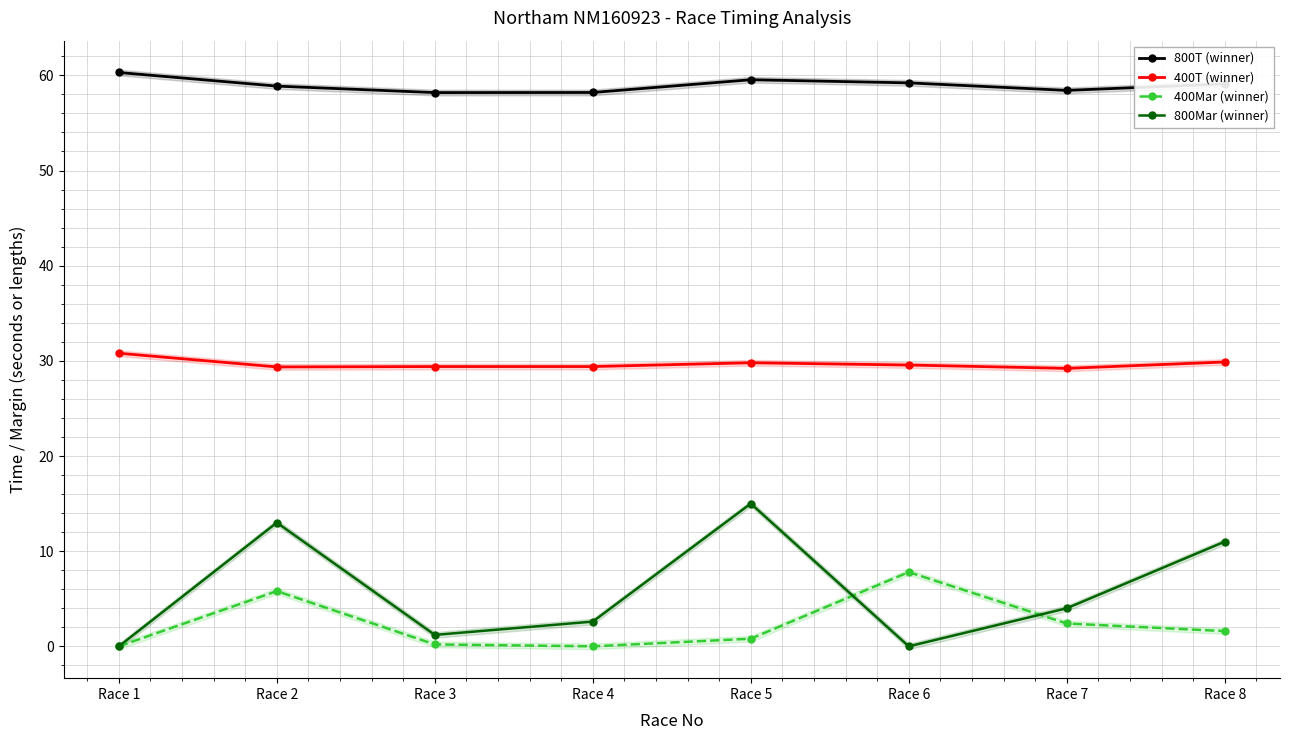

True or false: 400T (winner) has a value of 45.5 at Race 4.

False